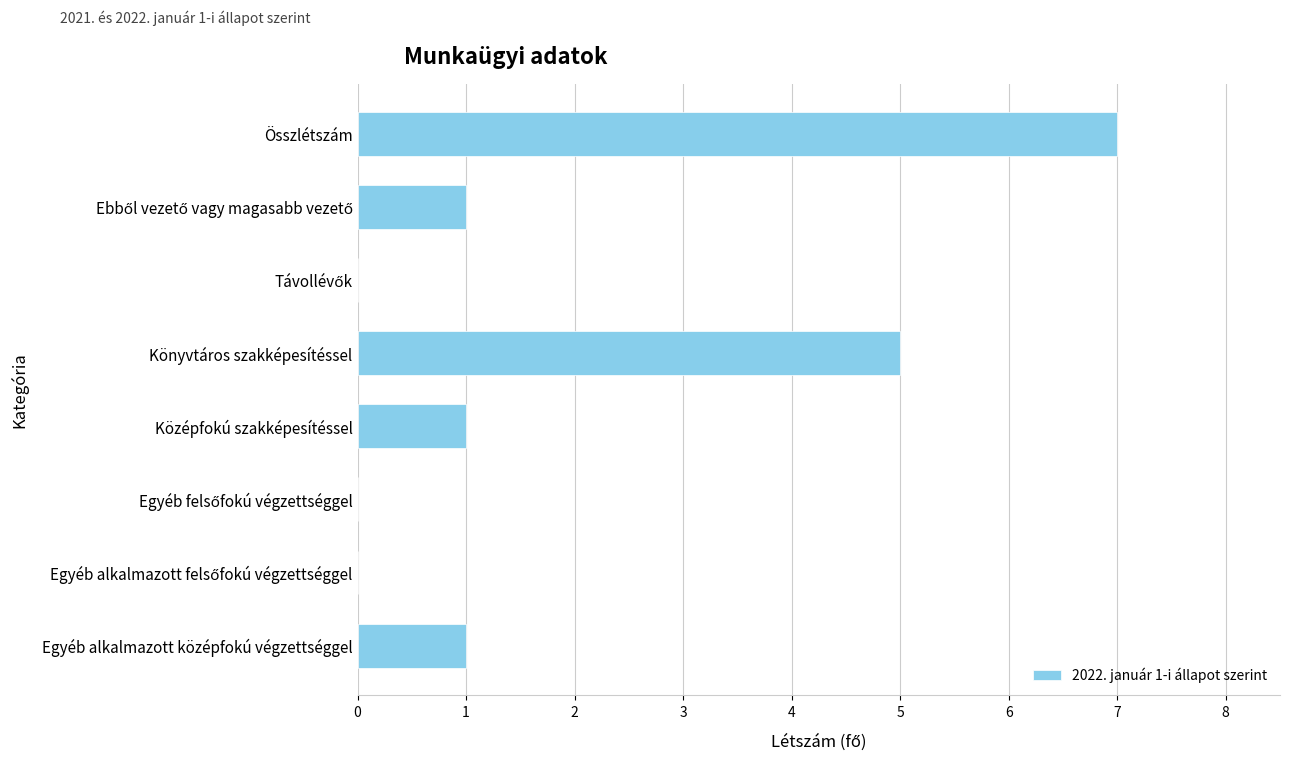

What is the sum of all values?

15